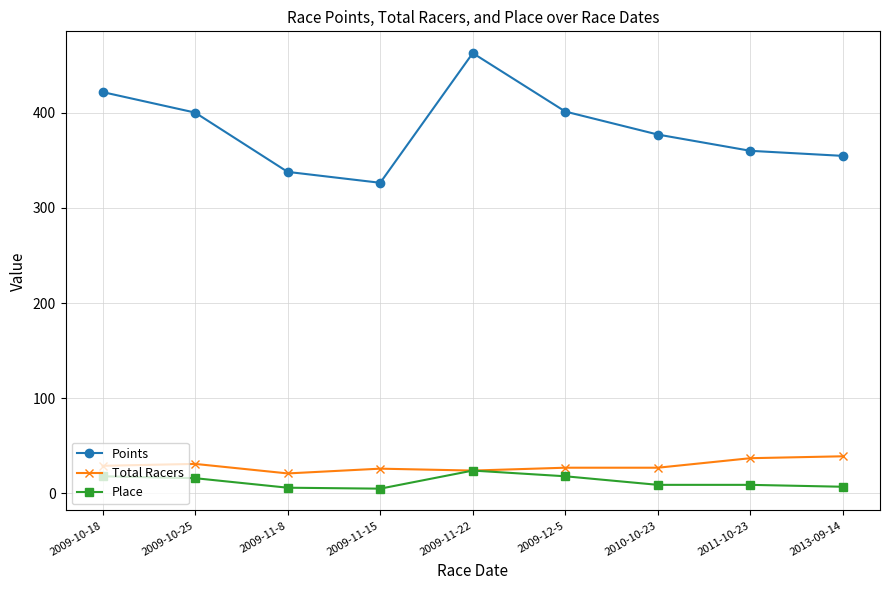

What is the total value across all series at 2013-09-14?

400.5